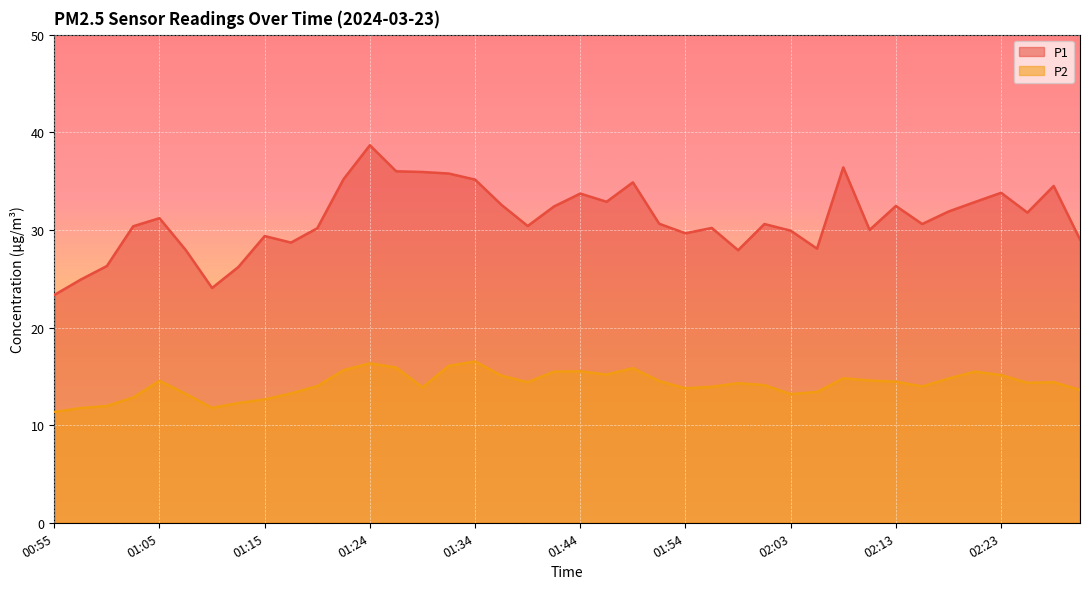

What is the difference between the maximum and minimum values in the P1 series?

15.3